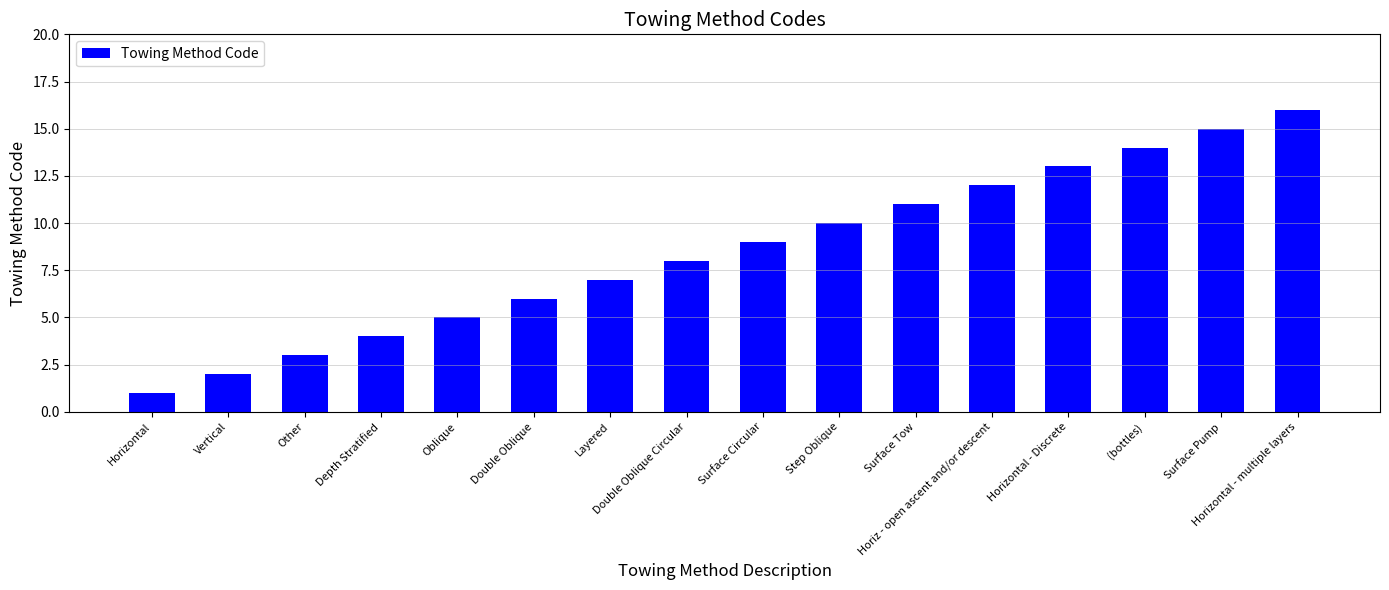

At which label is the value closest to 8?

Double Oblique Circular